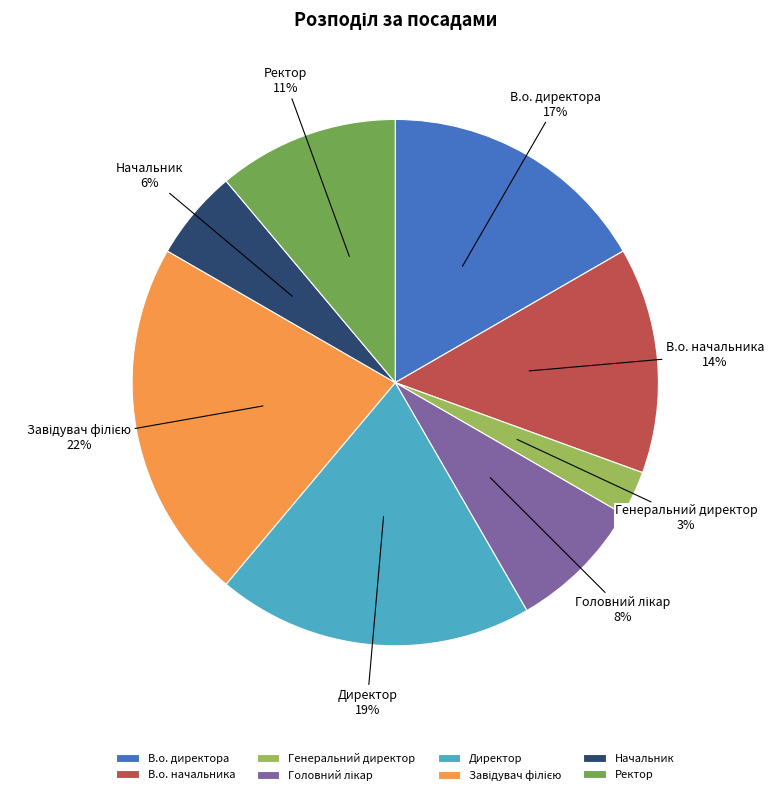

Is it true that В.о. директора is 3% of the pie?

False